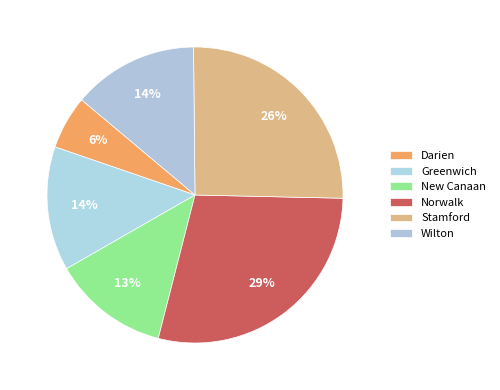

Which slice is the largest?

Norwalk